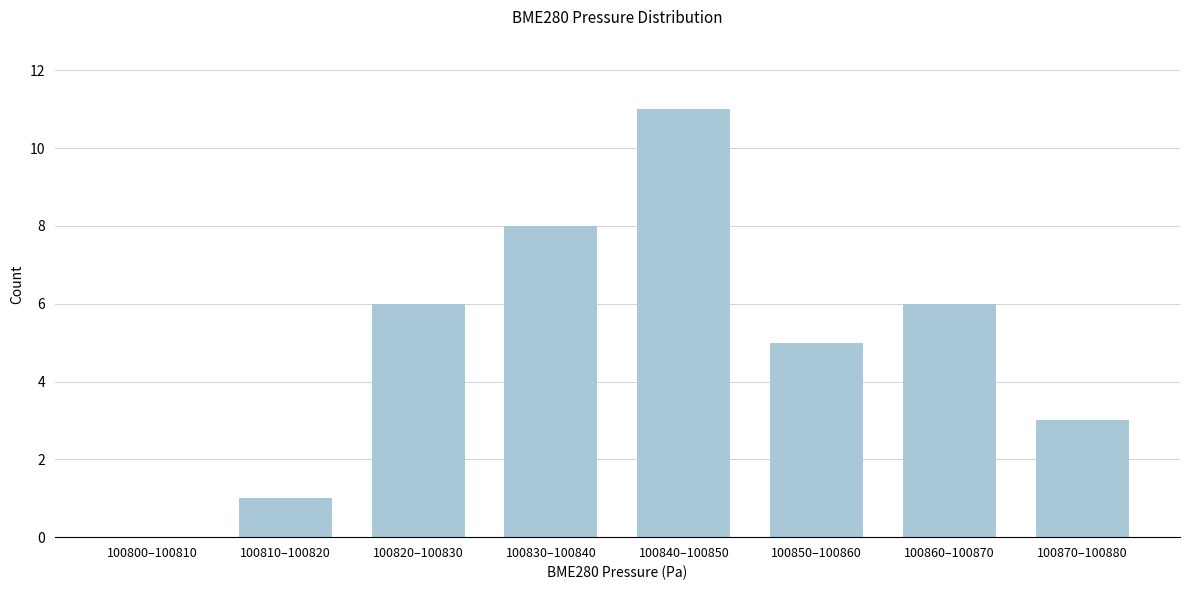

Reading right to left, list all the values displayed in this chart.

100870–100880=3	100860–100870=6	100850–100860=5	100840–100850=11	100830–100840=8	100820–100830=6	100810–100820=1	100800–100810=0